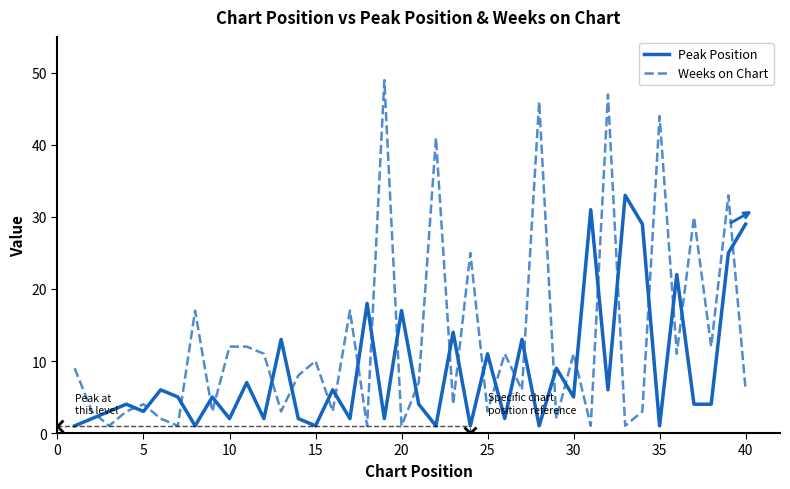

Which series has the largest total across all categories?

Weeks on Chart